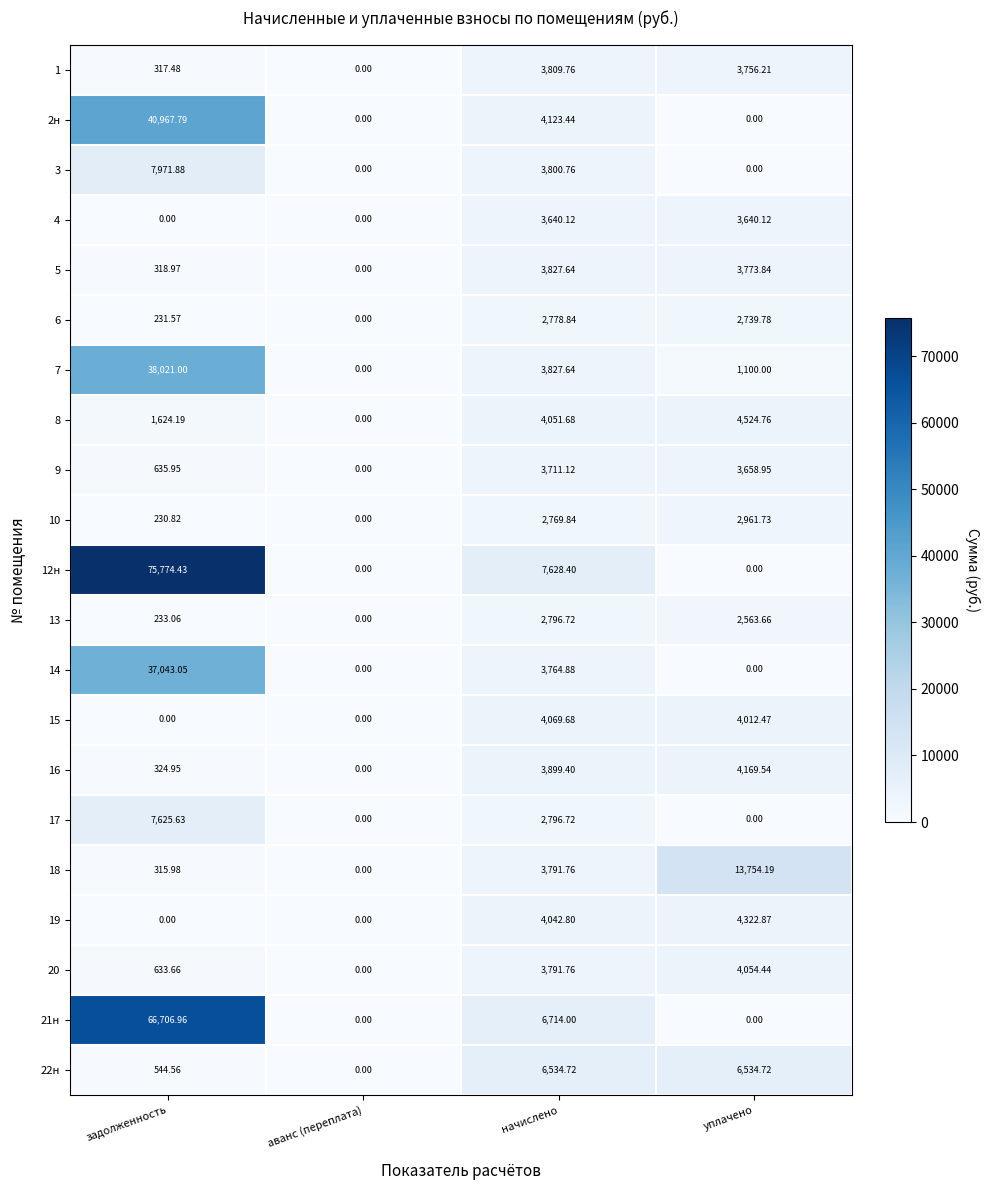

How many positive values does the 12н series have?

2